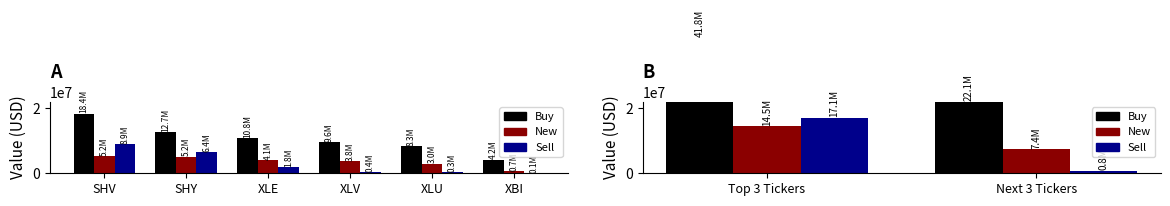

What is the value of the New bar at the 1st from the left?

14490989